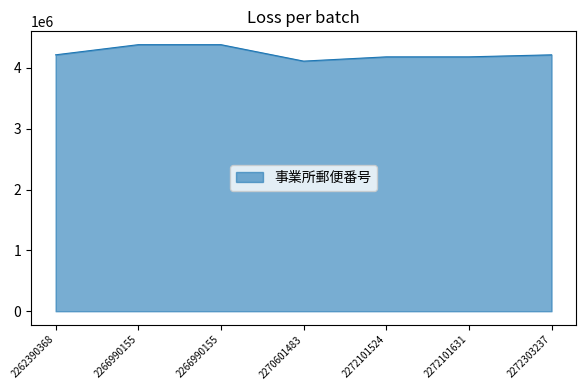

Reading left to right, list all the values displayed in this chart.

2262390368=4213303	2266990155=4380207	2266990155=4380207	2270601483=4110044	2272101524=4180022	2272101631=4180073	2272303237=4213303